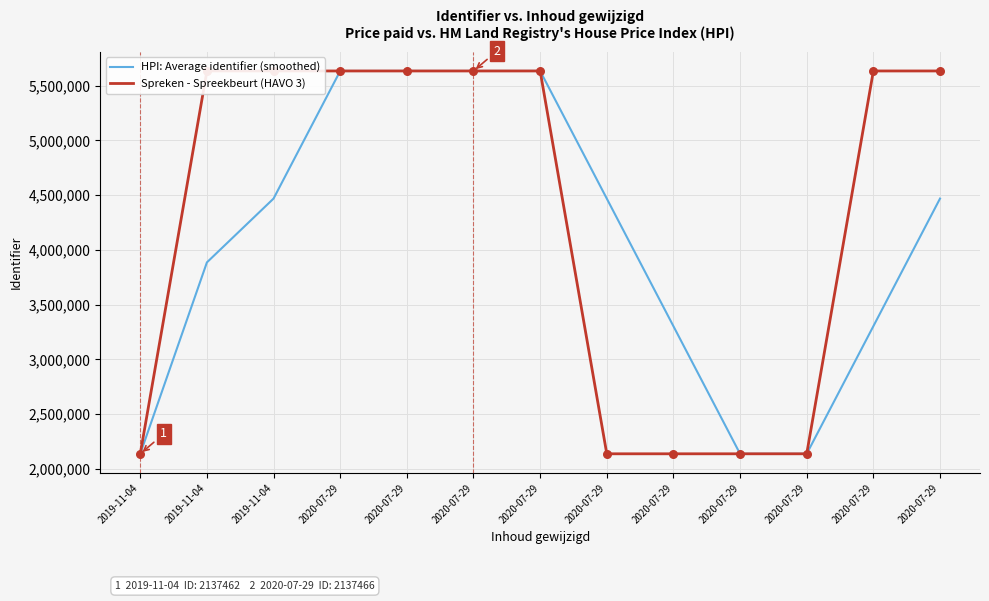

Which series reaches the maximum Y coordinate?

Spreken - Spreekbeurt (HAVO 3)